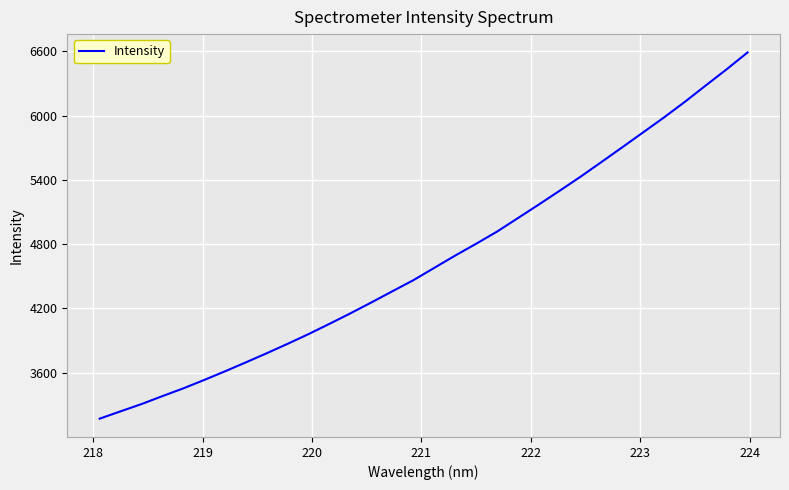

What is the difference between the second highest and second lowest values?

3191.4